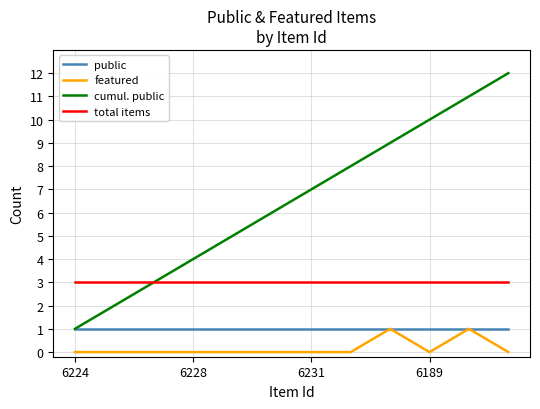

Which series has the largest total across all categories?

cumul. public